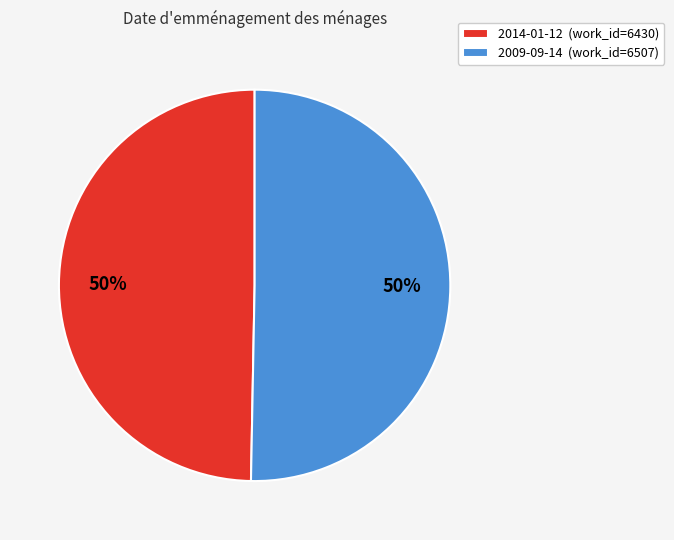

The 2009-09-14 (work_id=6507) slice represents 50% of the pie. True or false?

True